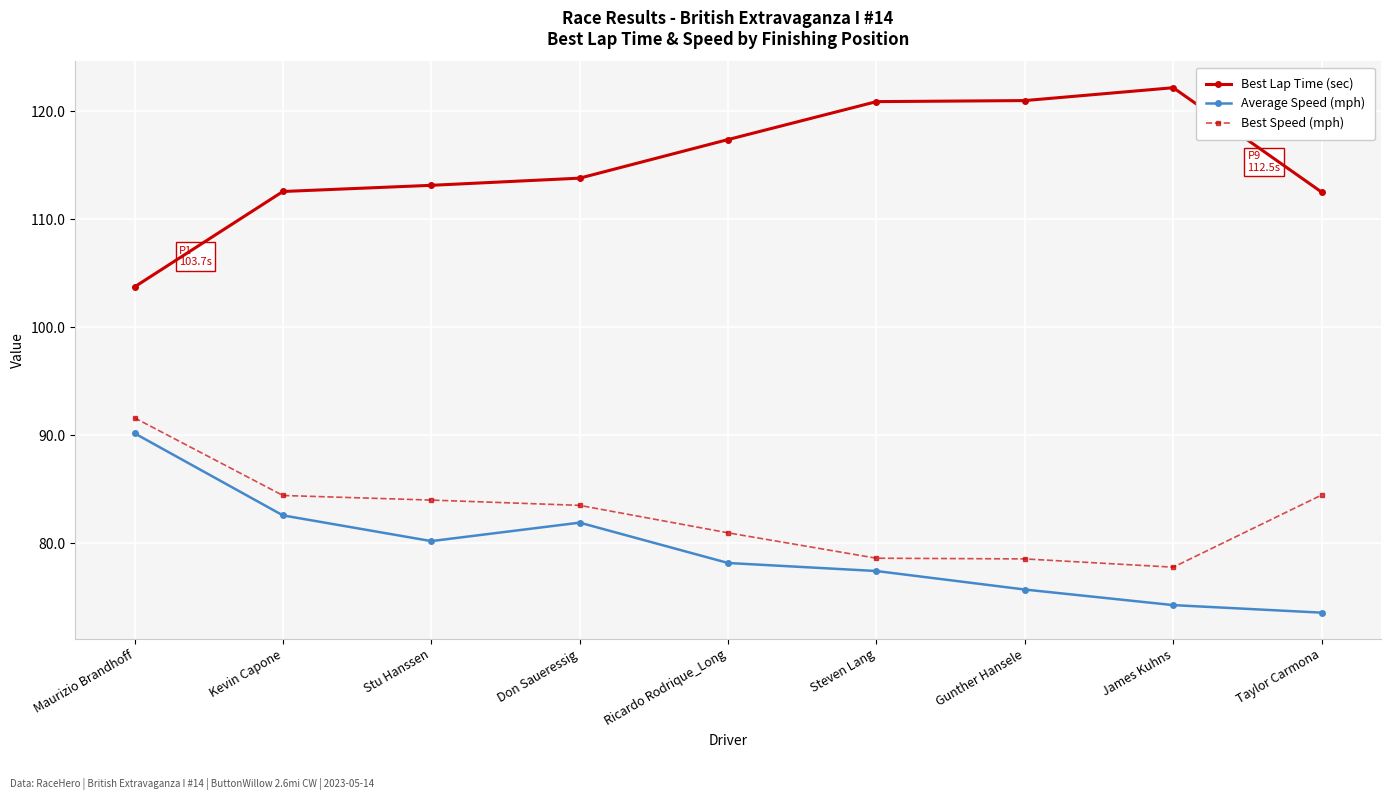

Is the value of Best Speed (mph) at James Kuhns greater than the value of Average Speed (mph) at Maurizio Brandhoff?

No